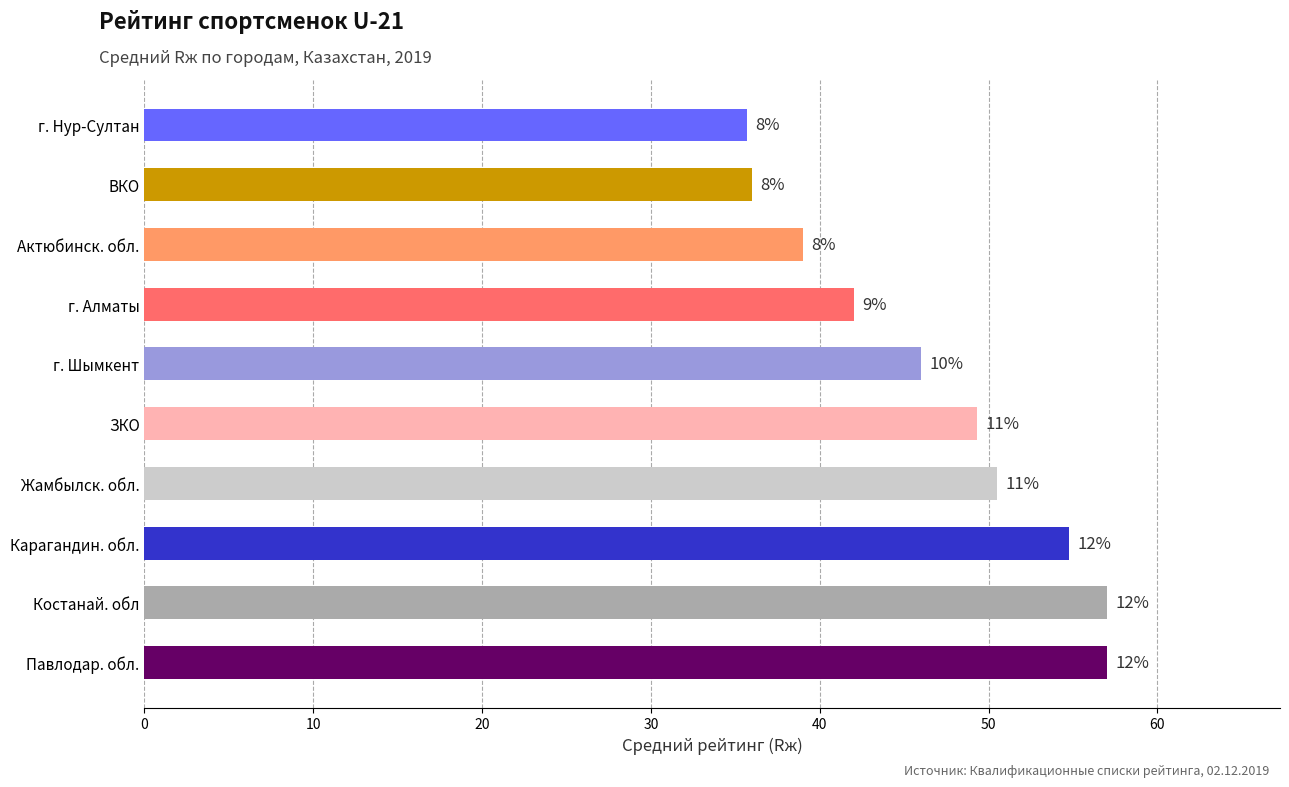

How many bars are there in total?

10